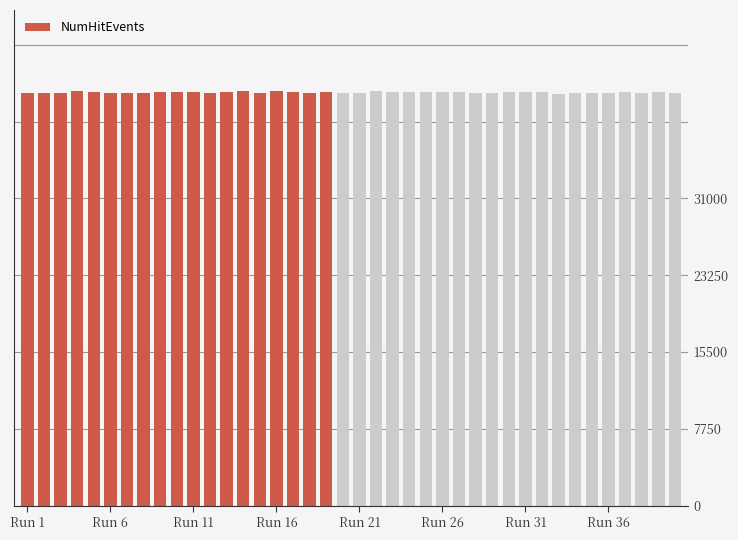

What is the value of the 17th bar from the left?

41711